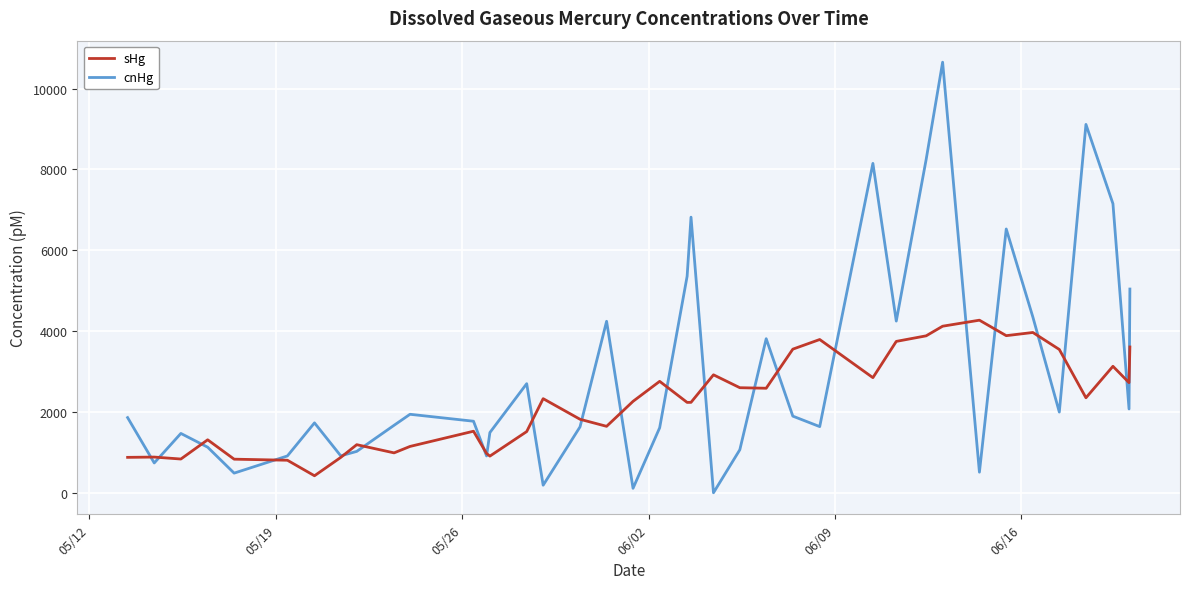

True or false: sHg and cnHg intersect in this chart.

True